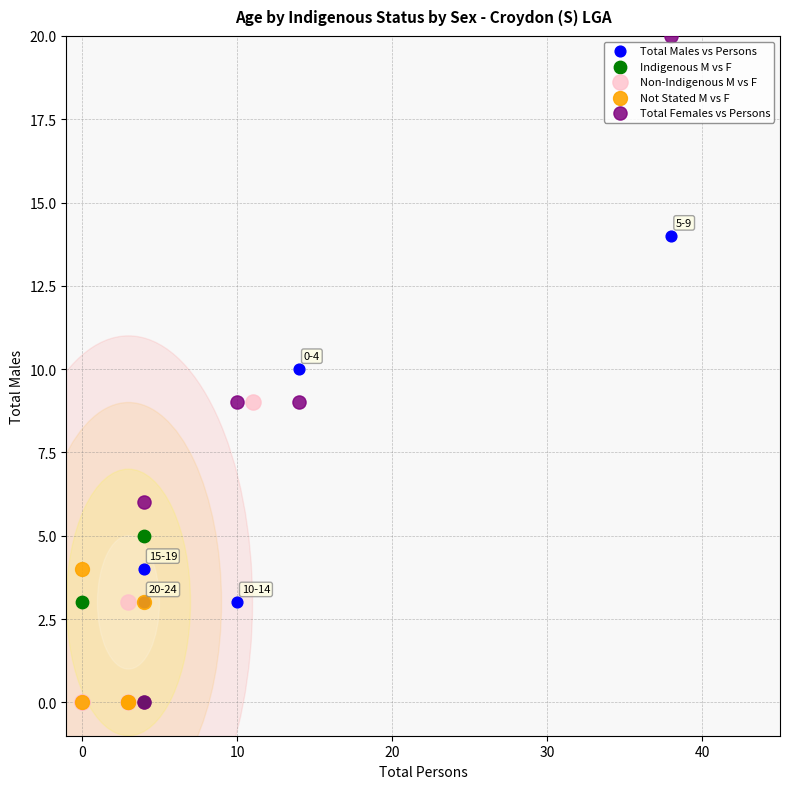

Which series has the largest Y range (max minus min)?

Total Females vs Persons